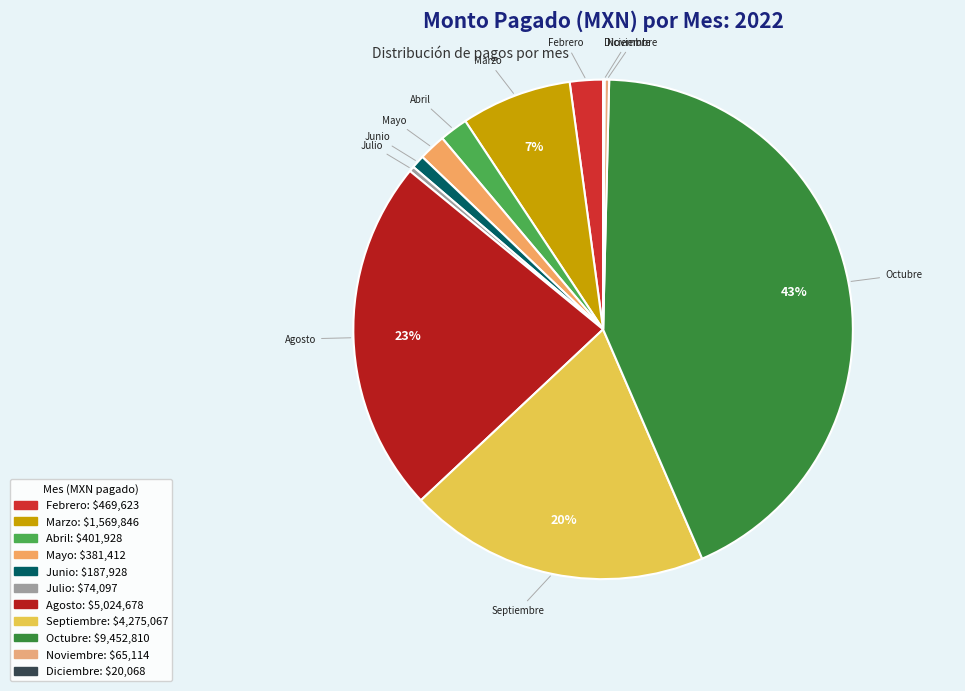

Is the sum of Febrero and Mayo greater than half?

No